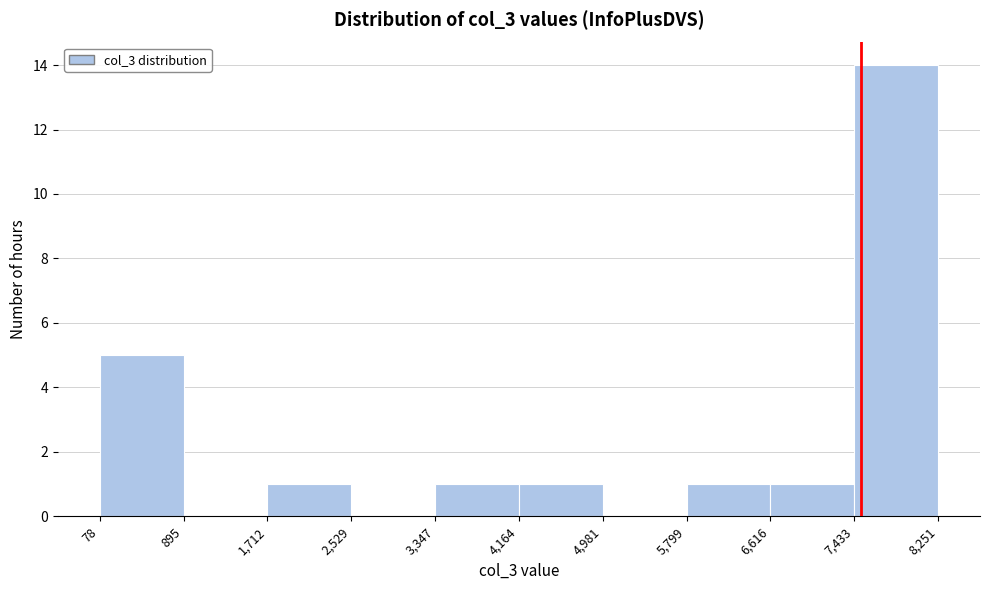

Reading left to right, transcribe this chart: for each bar, give the range it covers on the x-axis and its height. The values are not printed on the chart, so give them approximately, as read against the axis.

78 to 895: 5
895 to 1,712: 0
1,712 to 2,529: 1
2,529 to 3,347: 0
3,347 to 4,164: 1
4,164 to 4,981: 1
4,981 to 5,799: 0
5,799 to 6,616: 1
6,616 to 7,433: 1
7,433 to 8,251: 14